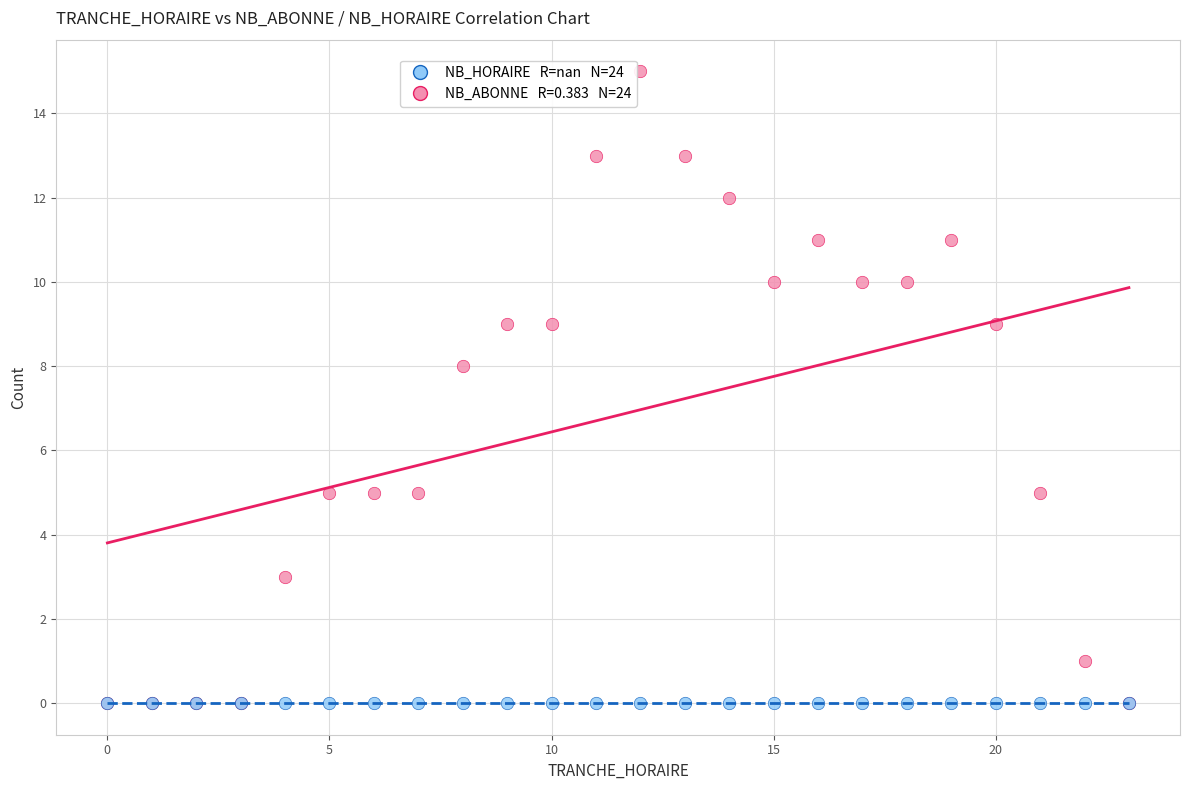

Across all series, what Y value is closest to 7?

8